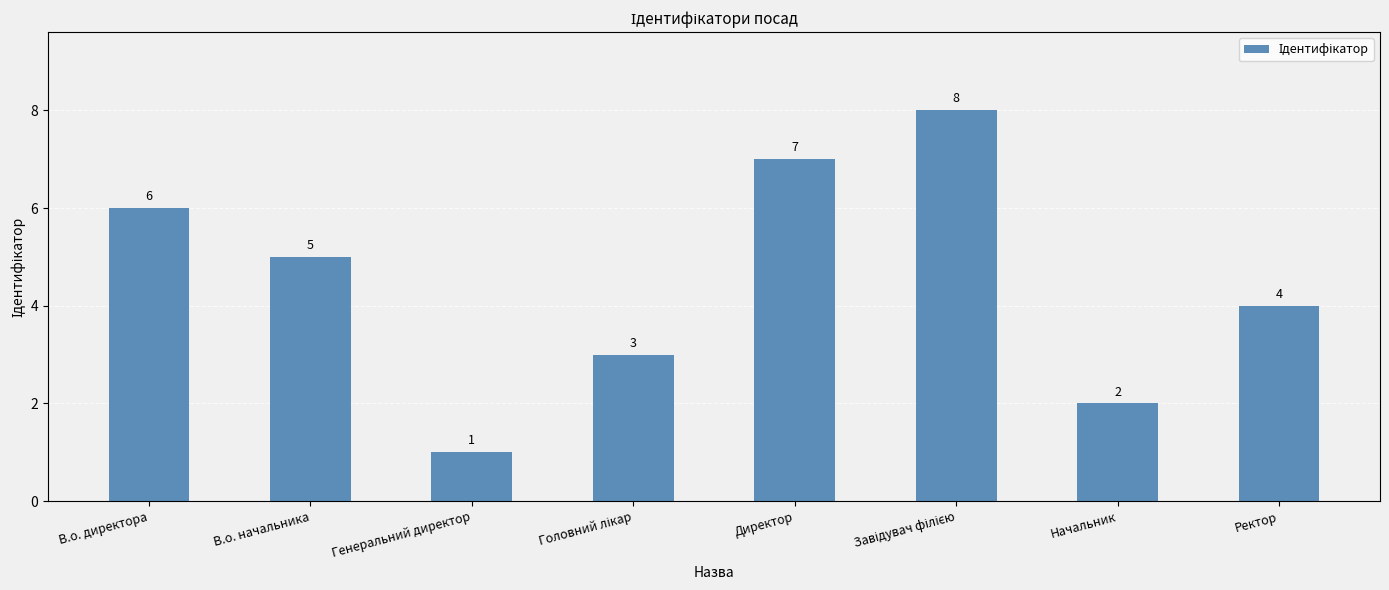

What is the sum of all values?

36